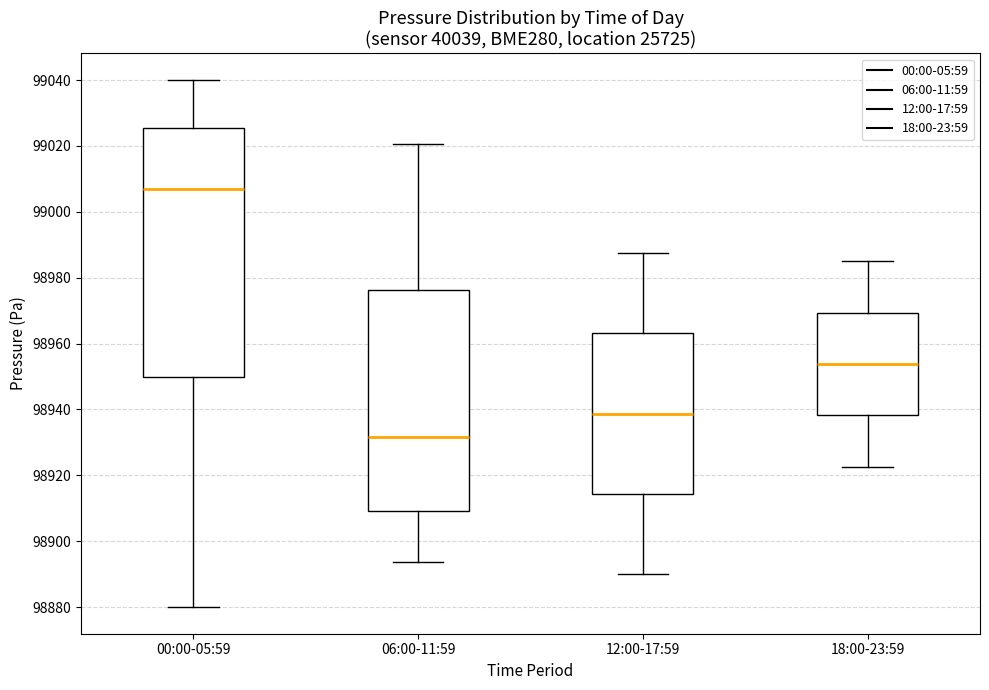

Where does the lower whisker of the box for 06:00-11:59 end on the y-axis? The values are not printed on the chart, so give them approximately, as read against the axis.

98894